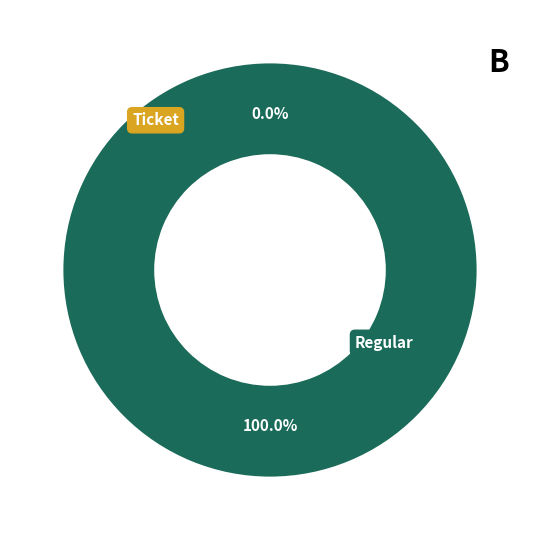

To the nearest percent, what is the difference between the Ticket and Regular slice percentages?

100%